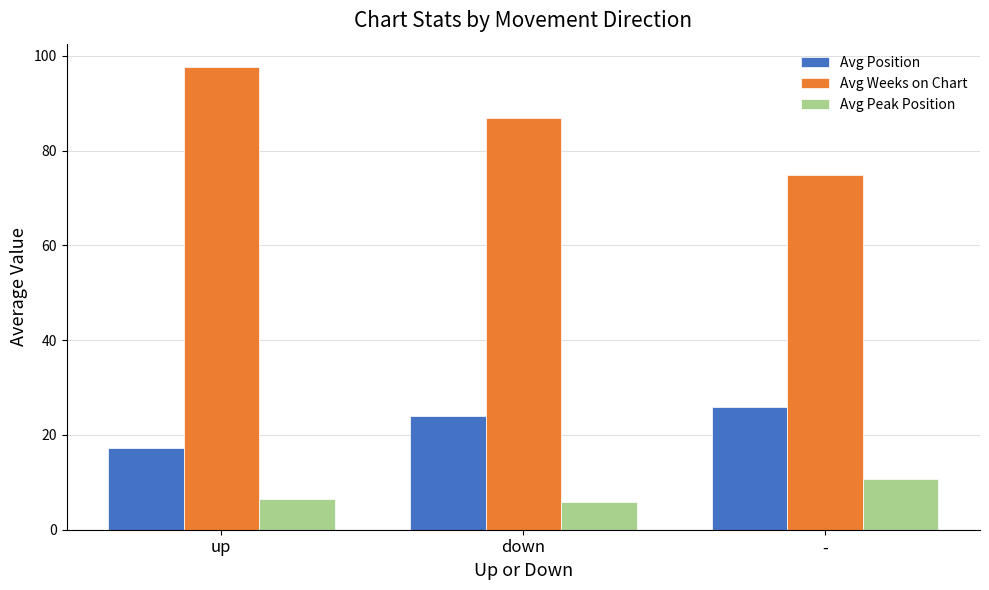

What is the maximum value shown in the chart?

97.7